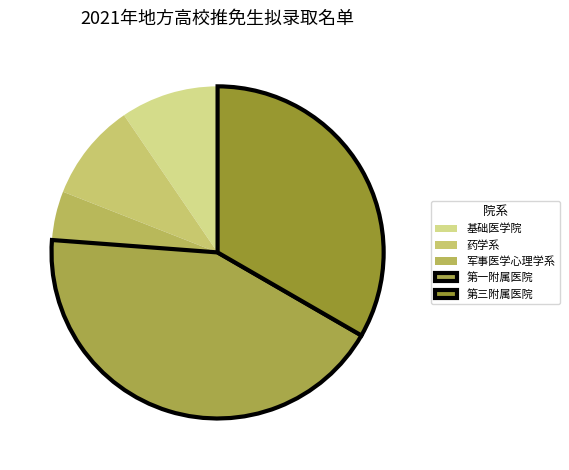

To the nearest percent, what is the difference between the 第三附属医院 and 基础医学院 slice percentages?

24%